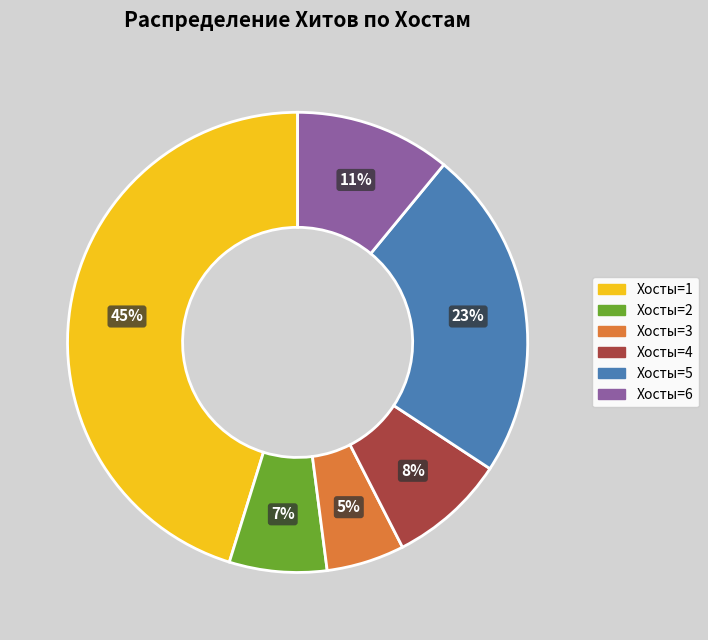

Count the number of slices in the pie.

6